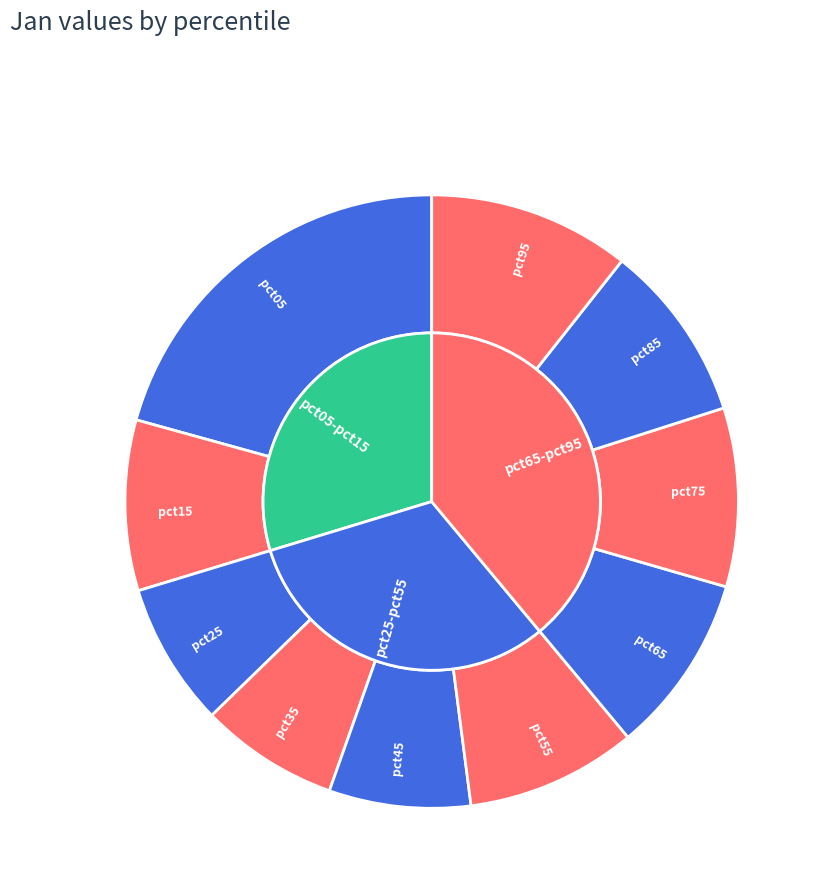

What is the change in value from pct45 to pct95?

+0.2